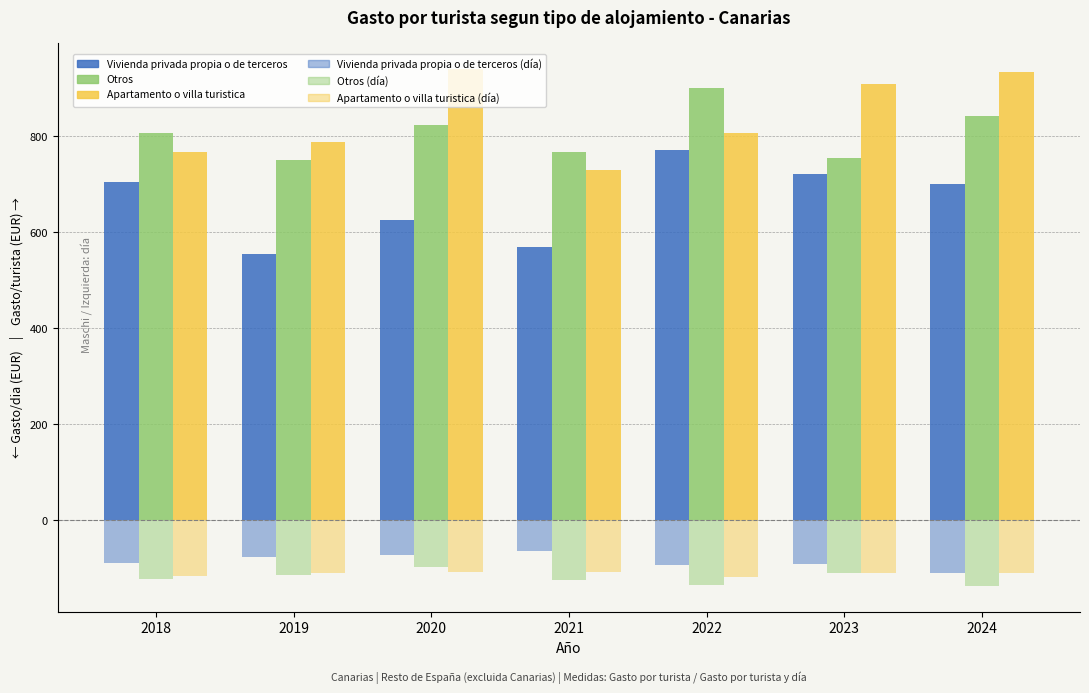

Which has a higher value, 2024 or 2023?

2023